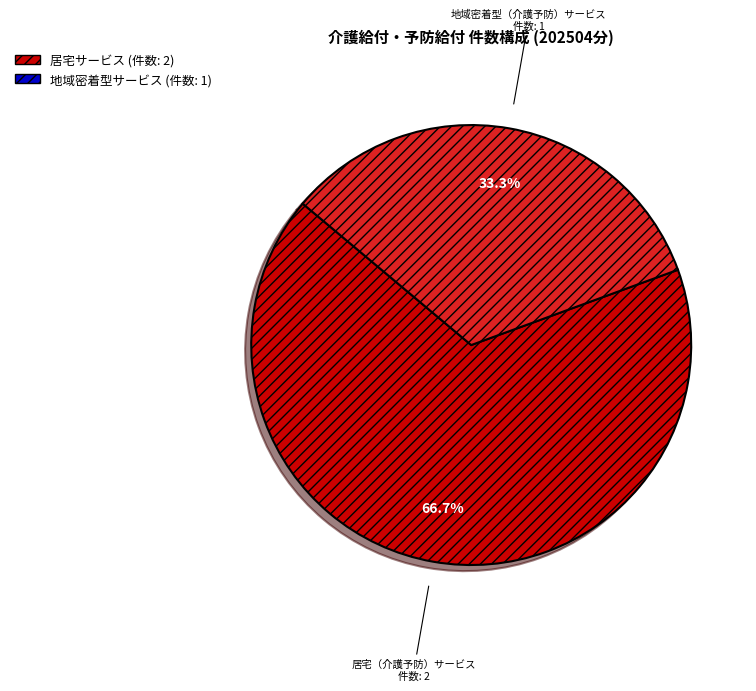

How many segments does this pie chart have?

2